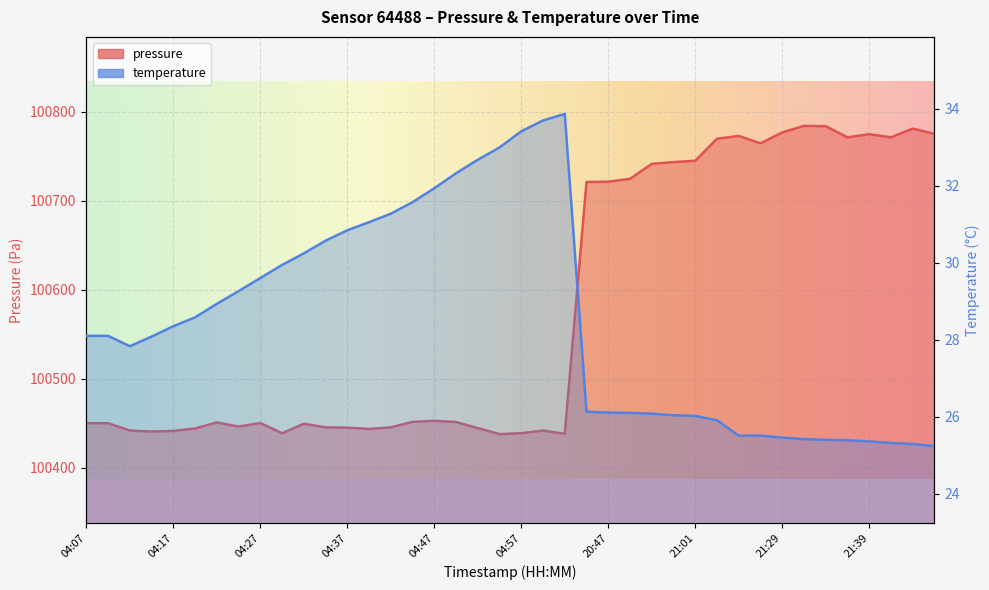

What is the label of the 1st point from the left?

04:07